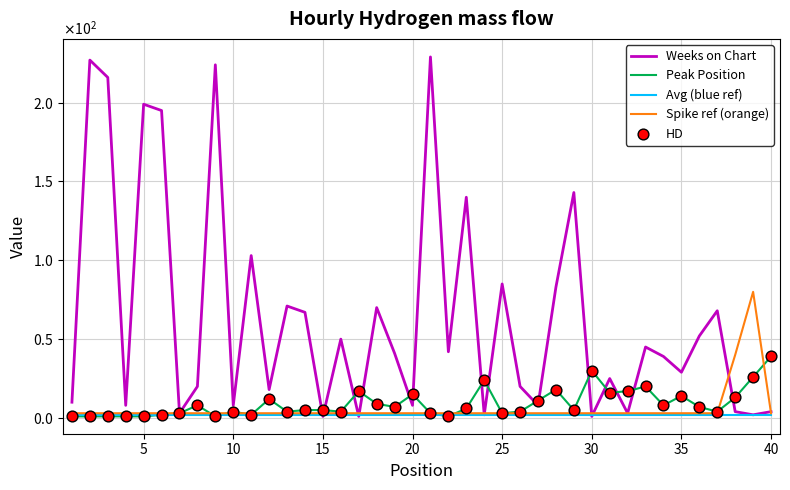

Does the chart have visible grid lines?

Yes